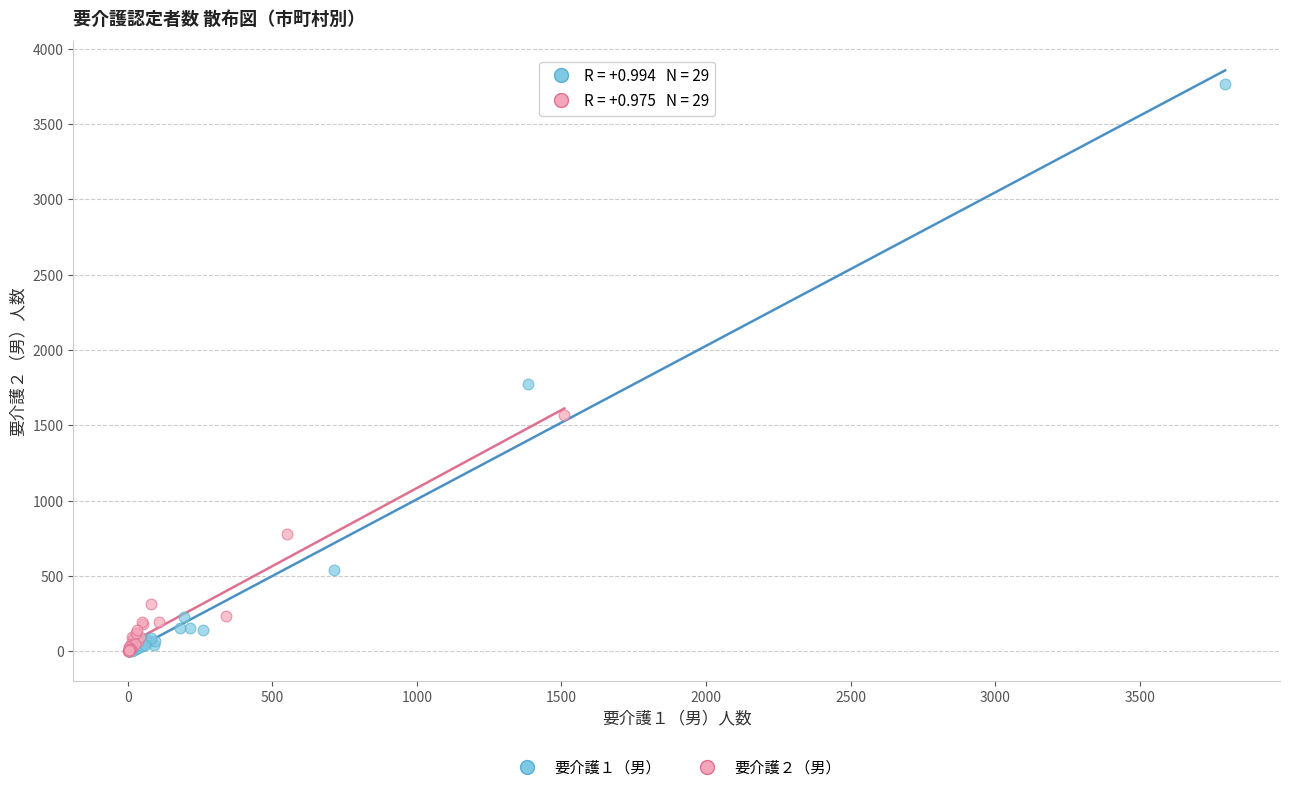

Which series contains the highest Y value?

要介護１（男）